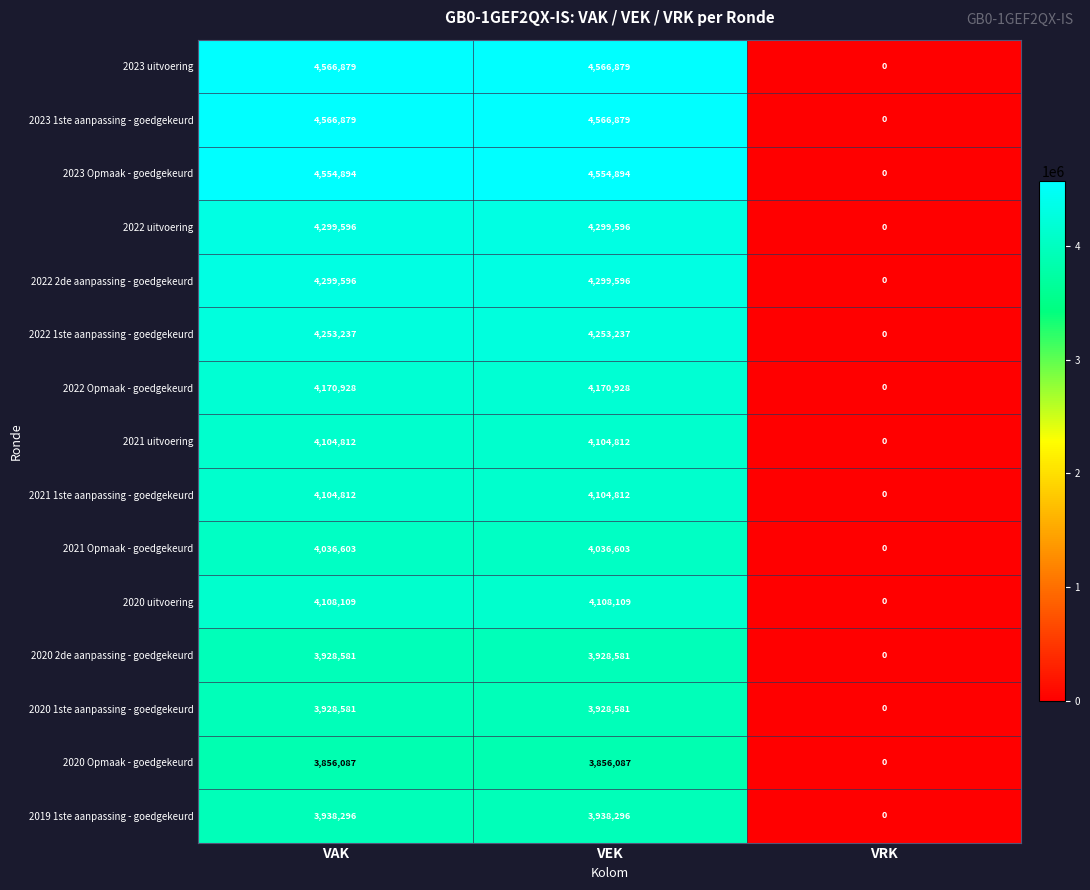

At which label does 2023 1ste aanpassing - goedgekeurd reach its minimum?

VRK